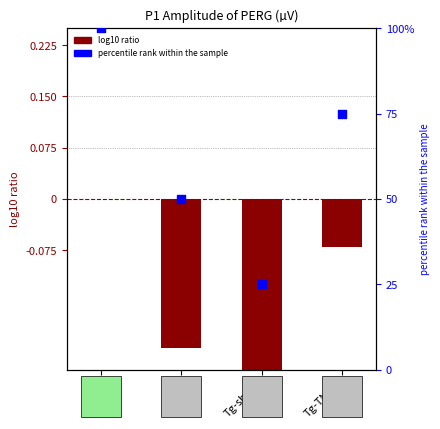

Which series contains the lowest Y value?

log10 ratio